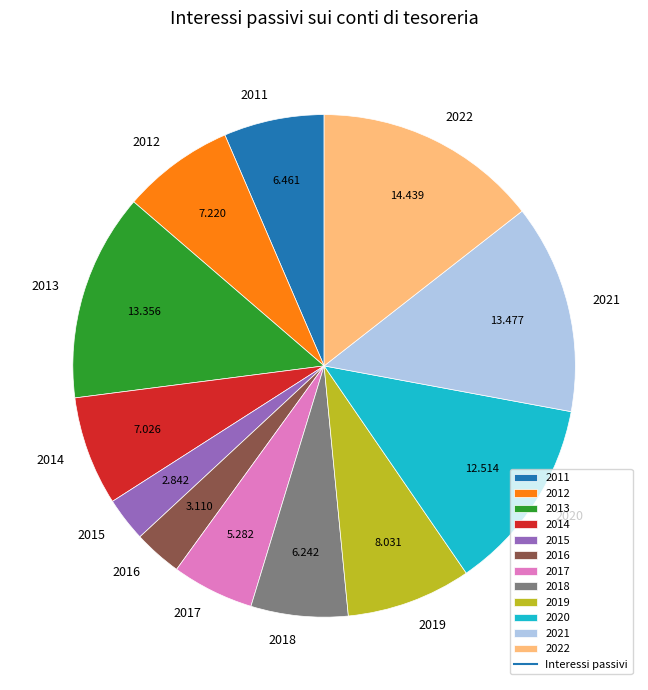

How many segments does this pie chart have?

12